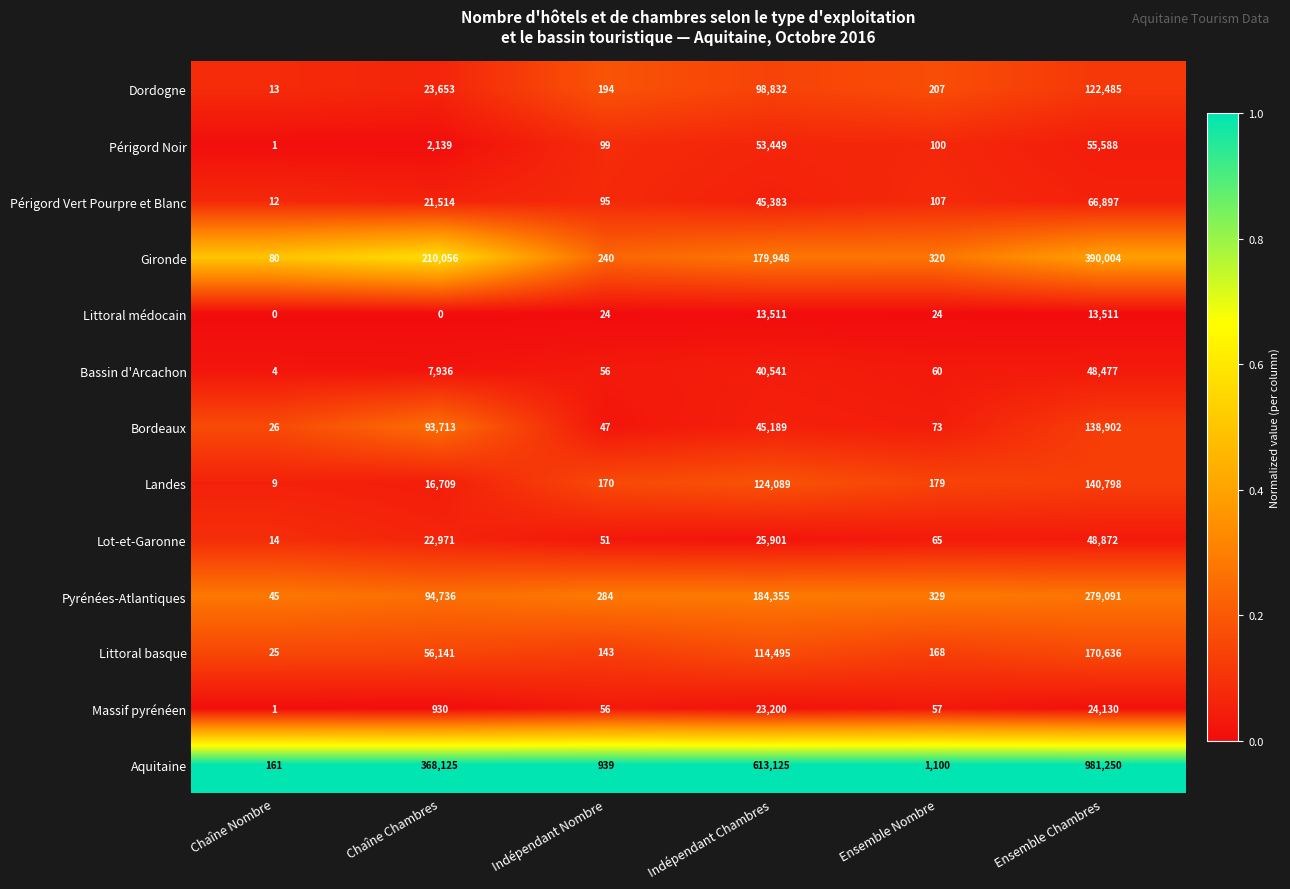

List the series in order of their peak value, highest first.

Aquitaine, Gironde, Pyrénées-Atlantiques, Littoral basque, Landes, Bordeaux, Dordogne, Périgord Vert Pourpre et Blanc, Périgord Noir, Lot-et-Garonne, Bassin d'Arcachon, Massif pyrénéen, Littoral médocain